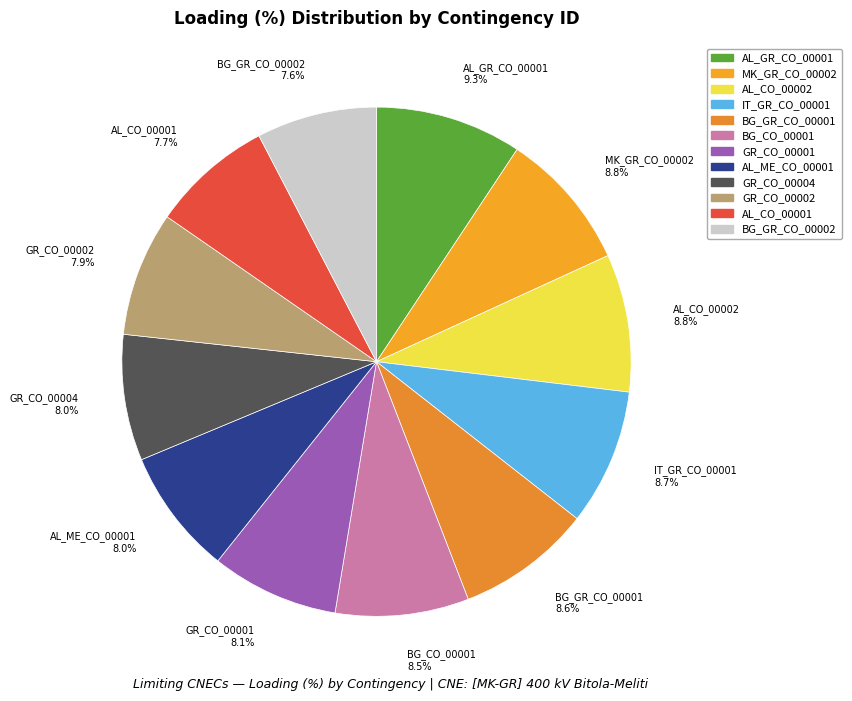

Approximately how many times larger is the value at AL_GR_CO_00001 compared to AL_ME_CO_00001?

1.2